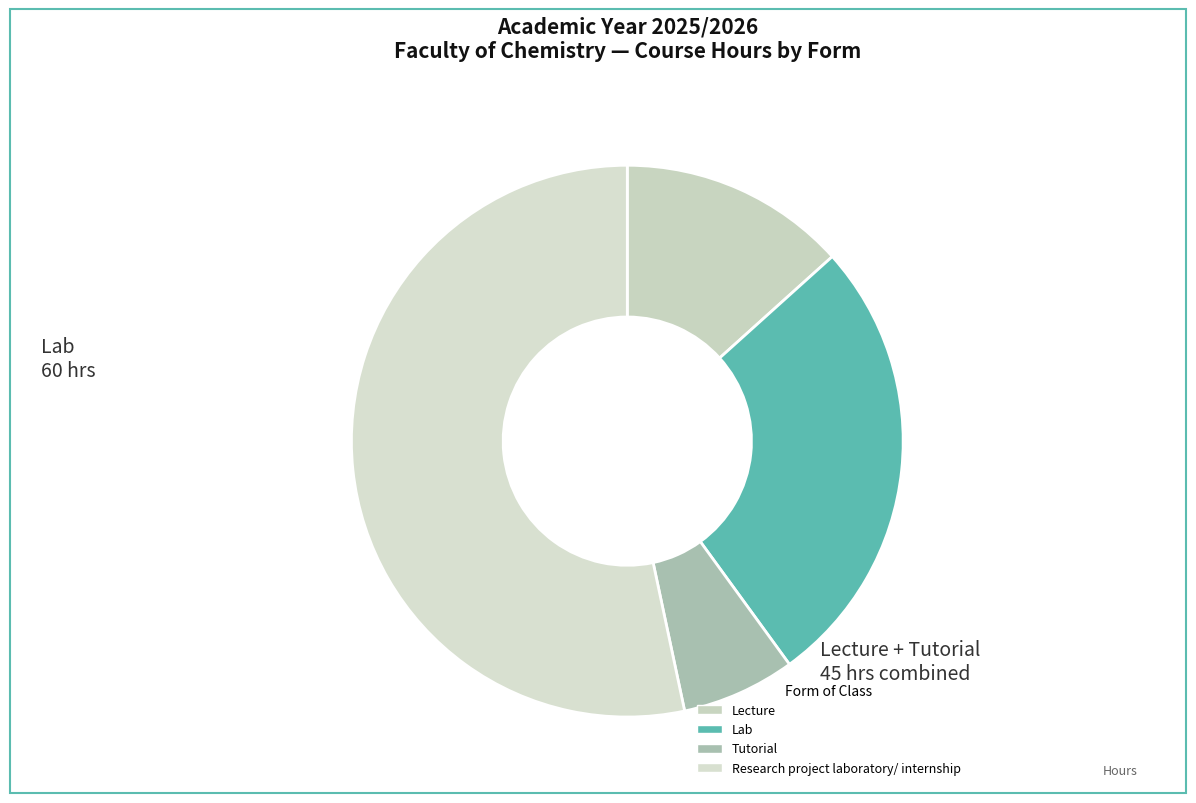

Is the sum of Tutorial and Lecture greater than half?

No